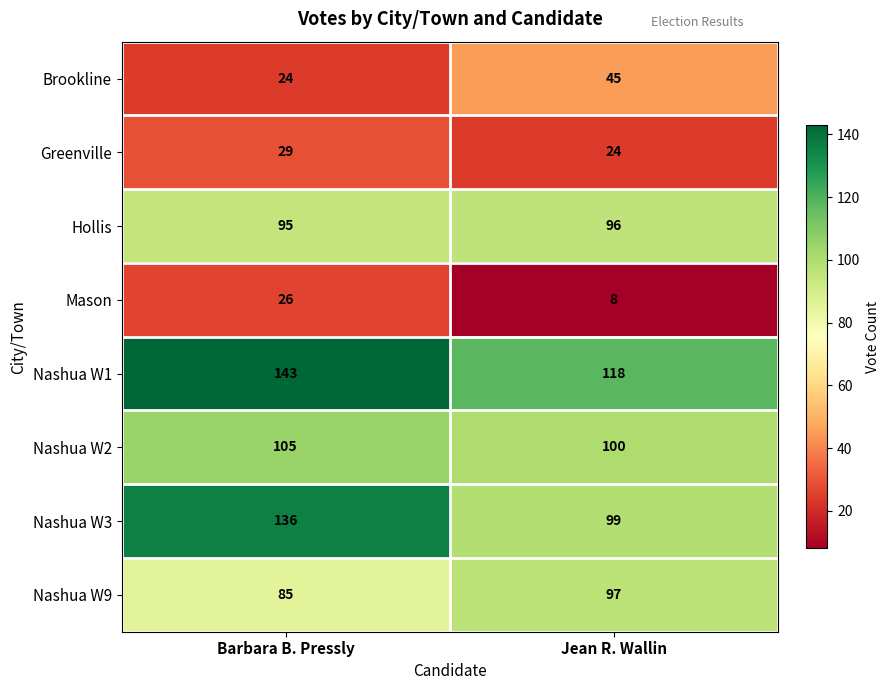

Reading left to right, what are all the values shown in this chart?

Brookline: 24	45
Greenville: 29	24
Hollis: 95	96
Mason: 26	8
Nashua W1: 143	118
Nashua W2: 105	100
Nashua W3: 136	99
Nashua W9: 85	97